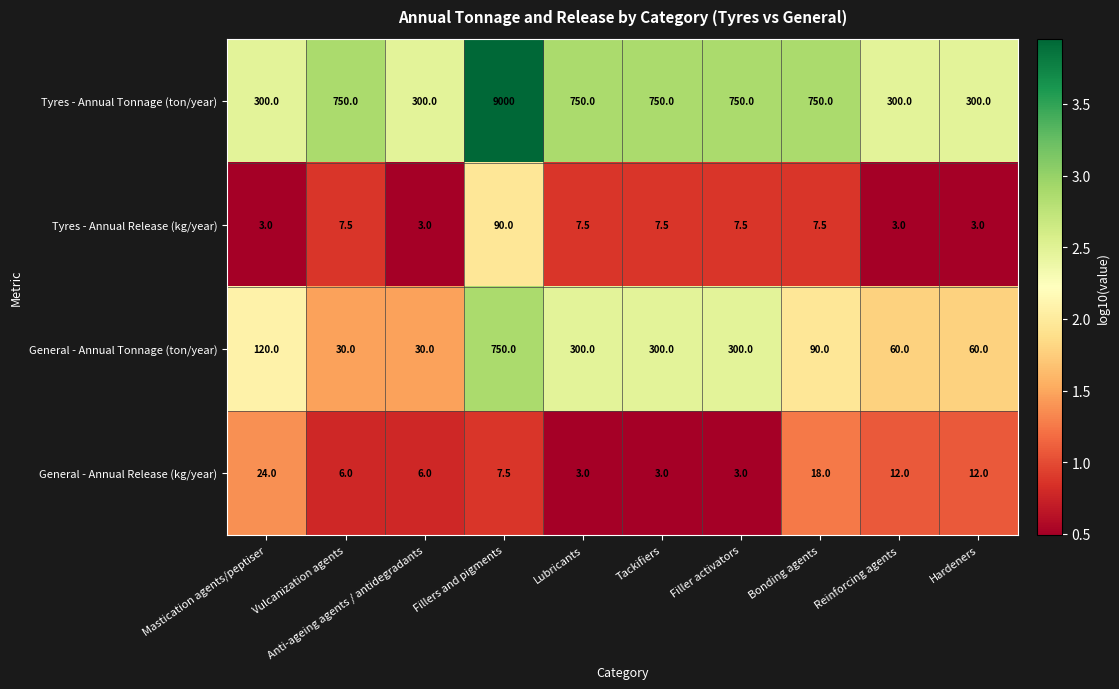

List the series in order of their peak value, highest first.

Tyres - Annual Tonnage (ton/year), General - Annual Tonnage (ton/year), Tyres - Annual Release (kg/year), General - Annual Release (kg/year)